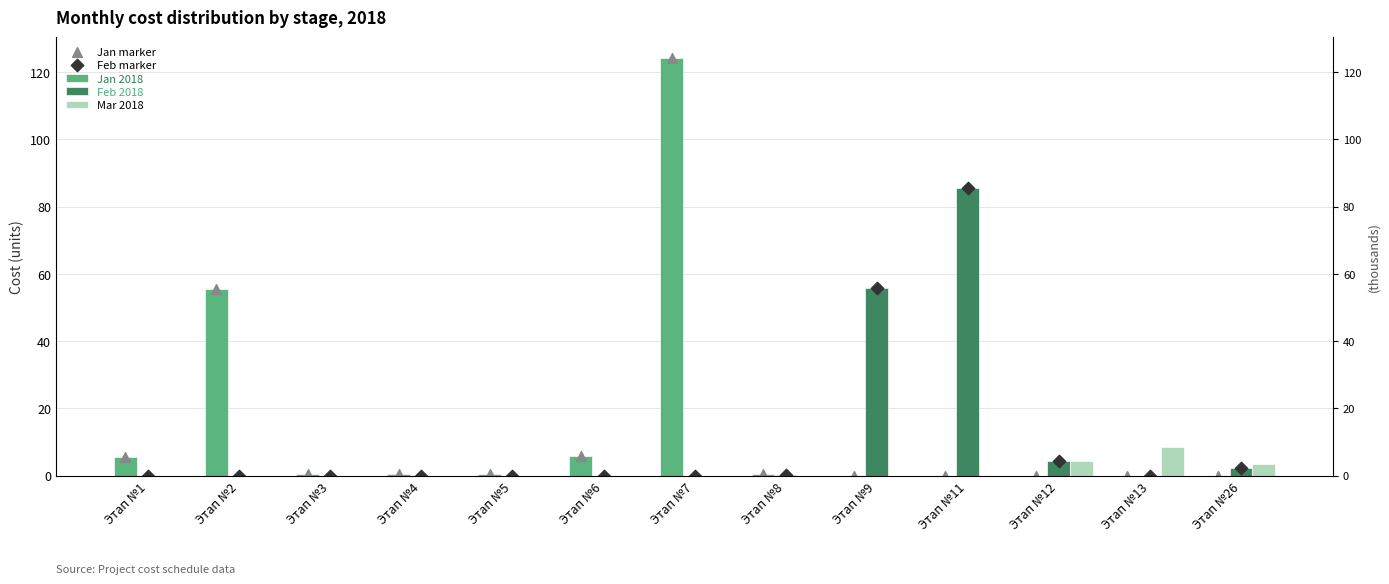

Which series reaches the maximum Y coordinate?

Jan 2018